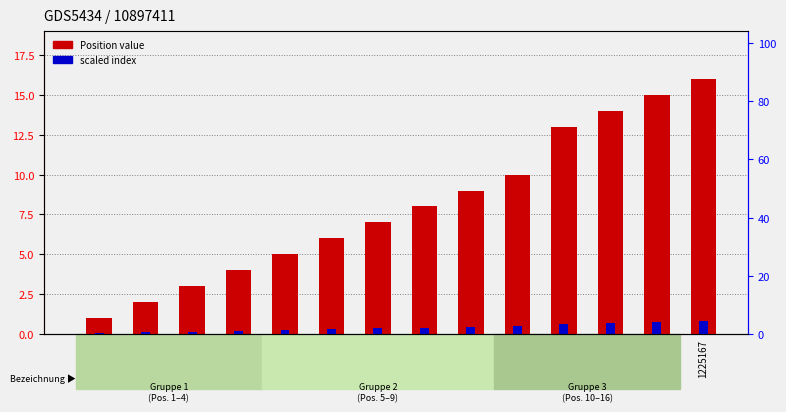

What is the sum of the Position value values at 1222445 and 20002522?

17.0